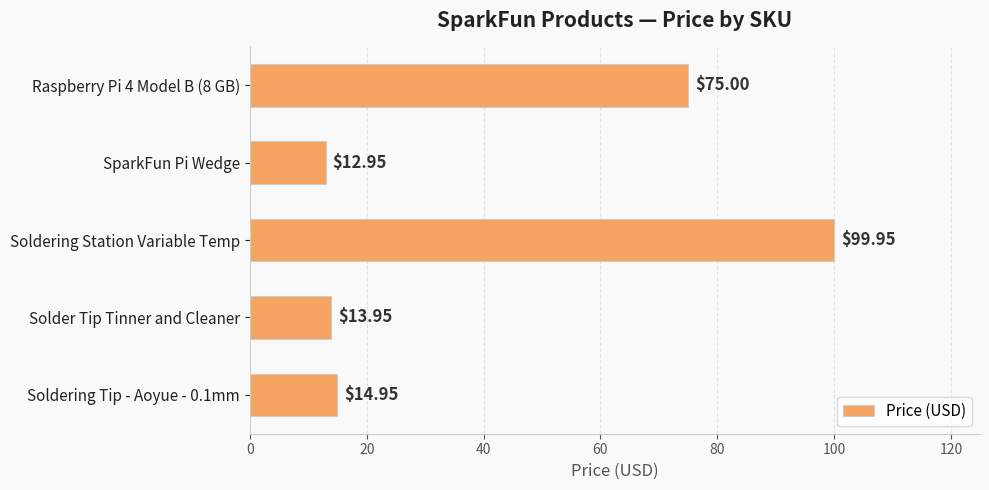

What is the label of the 3rd bar from the top?

Soldering Station Variable Temp